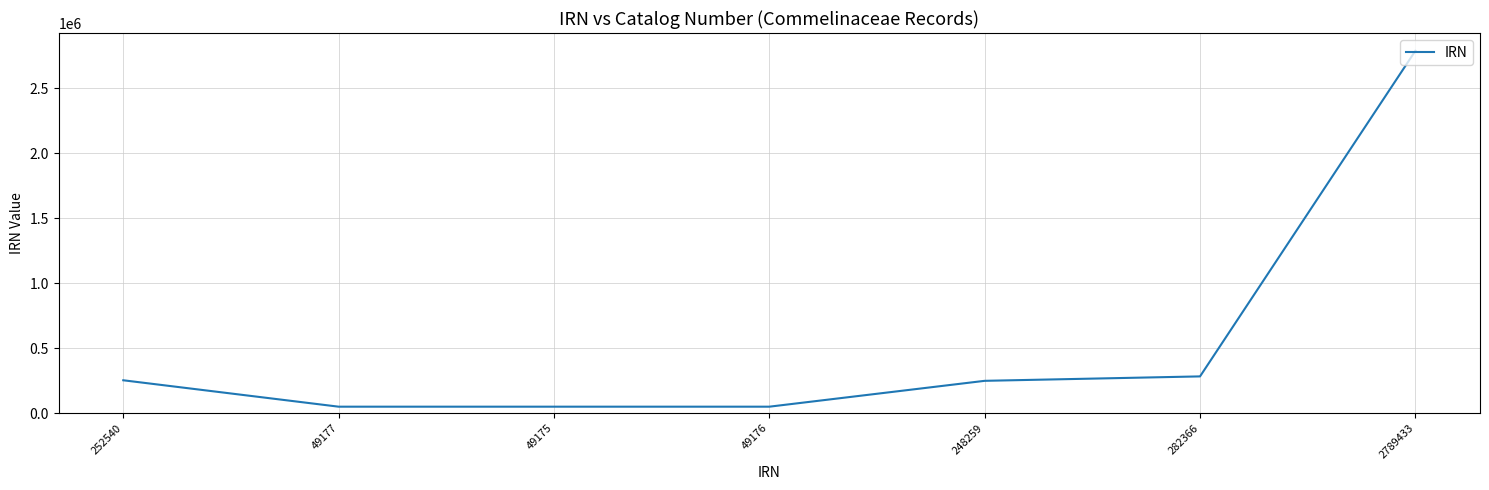

What is the difference between the second highest and second lowest values?

233190